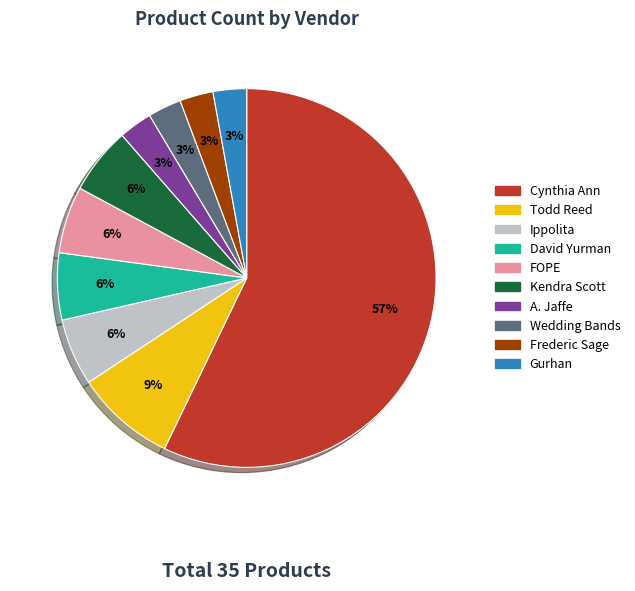

The Kendra Scott slice represents 1% of the pie. True or false?

False